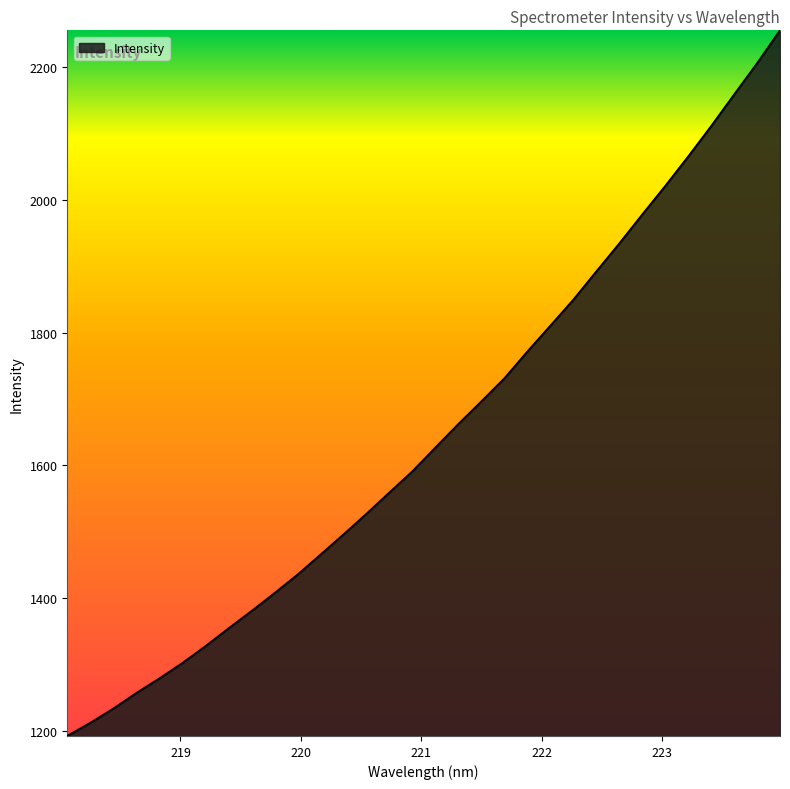

What is the difference between the maximum and minimum values?

1062.5